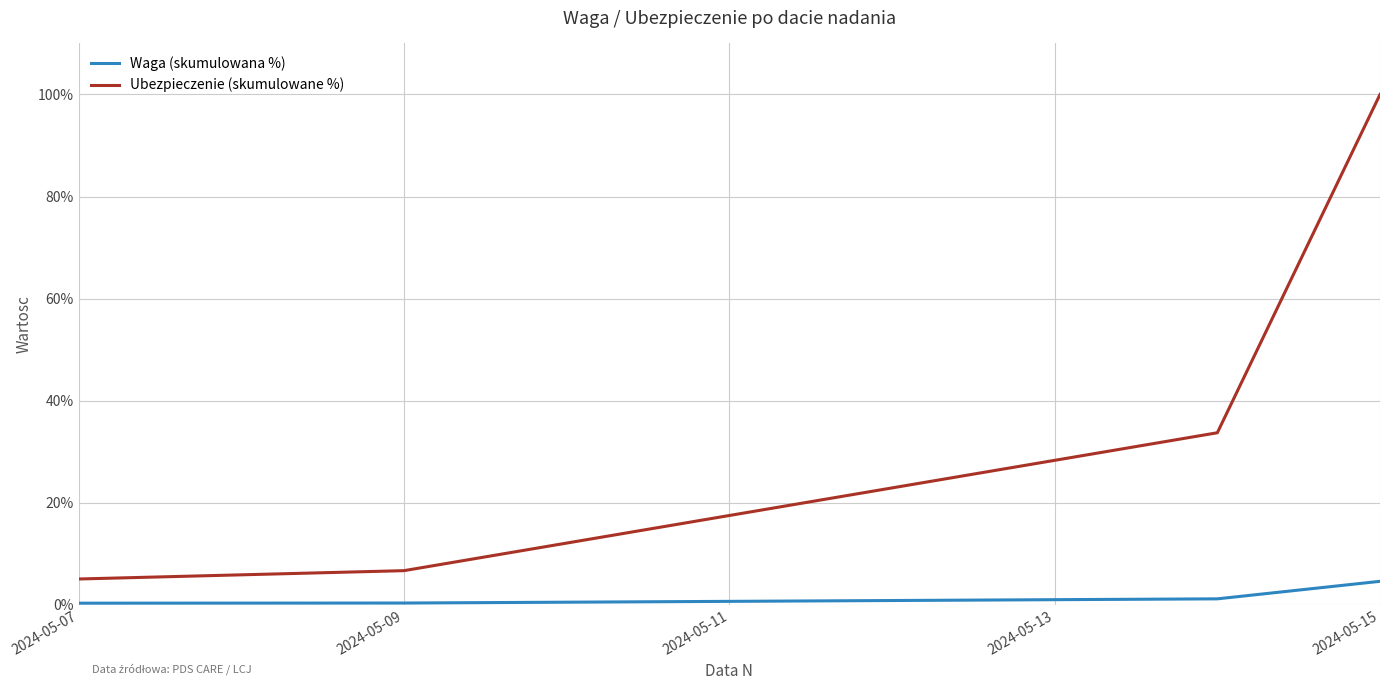

Does the chart have visible grid lines?

Yes